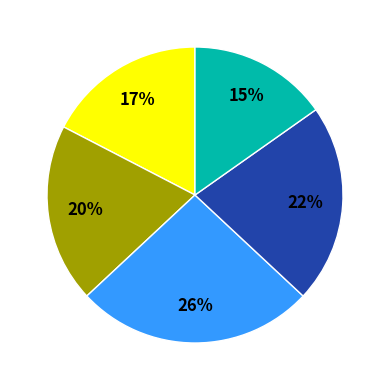

Is there a majority slice in this chart?

No